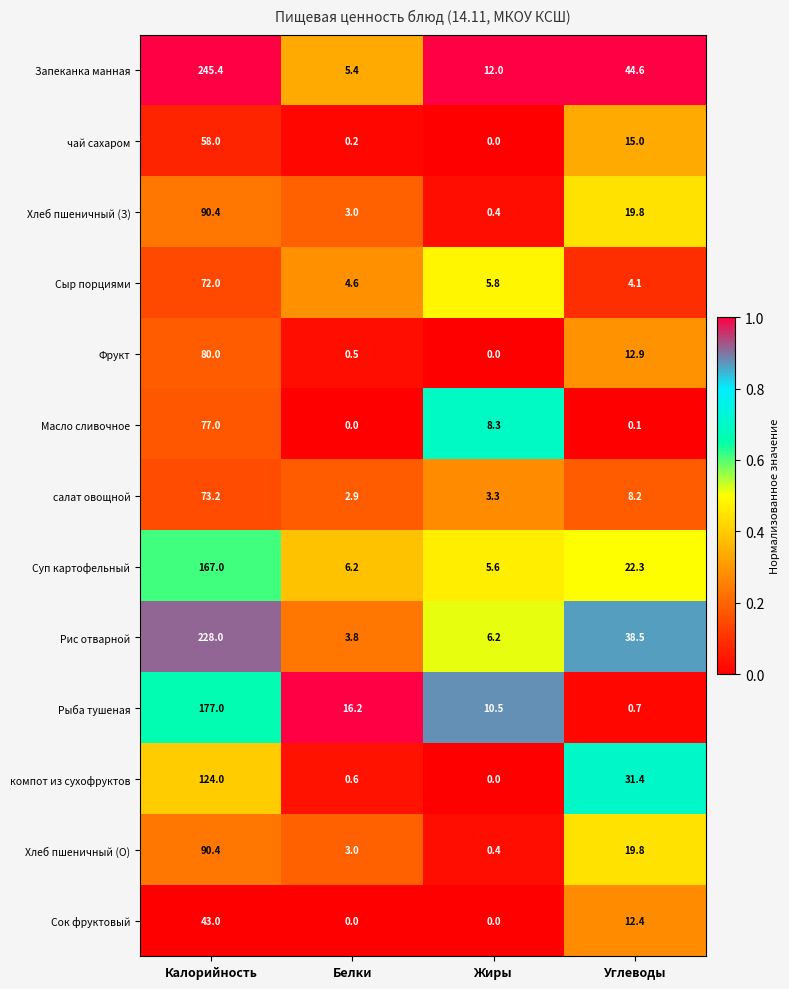

Count the number of categories in the chart.

4